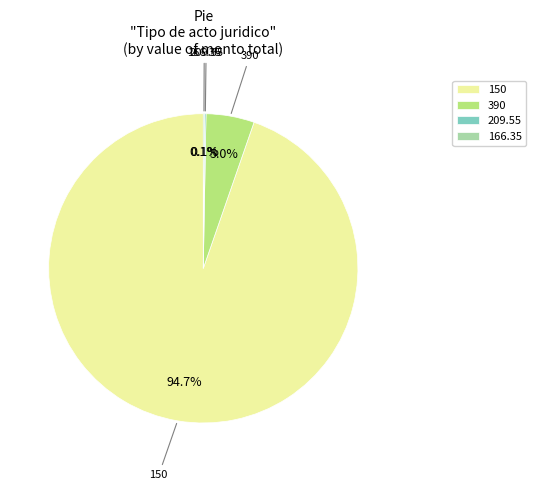

Is there any slice that represents more than half of the pie?

Yes